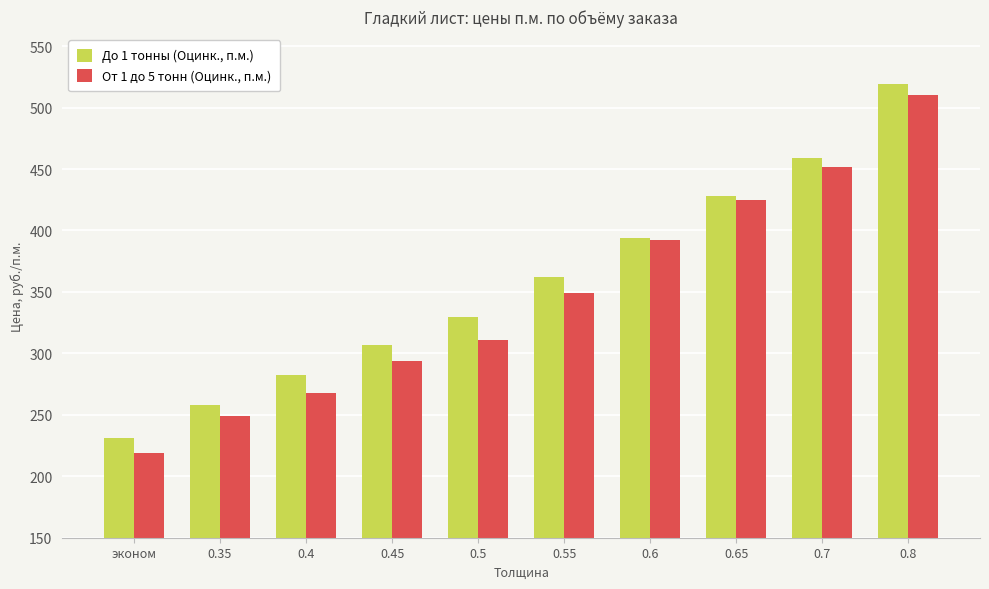

Reading right to left, what are all the values shown in this chart?

До 1 тонны (Оцинк., п.м.): 0.8=519	0.7=459	0.65=428	0.6=394	0.55=362	0.5=330	0.45=307	0.4=282	0.35=258	эконом=231
От 1 до 5 тонн (Оцинк., п.м.): 0.8=510	0.7=452	0.65=425	0.6=392	0.55=349	0.5=311	0.45=294	0.4=268	0.35=249	эконом=219